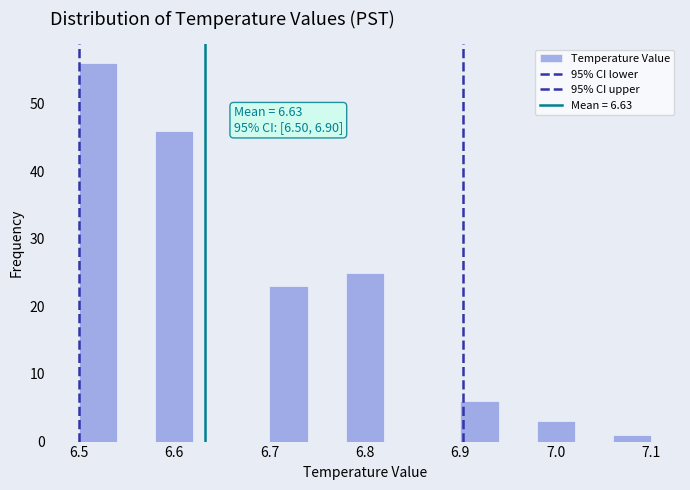

Over which range of the x-axis is the bar tallest?

6.50 to 6.54